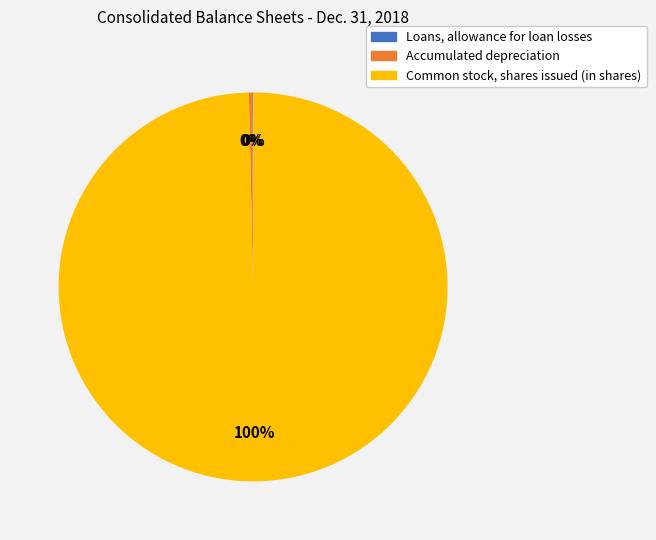

Which slice is the largest?

Common stock, shares issued (in shares)